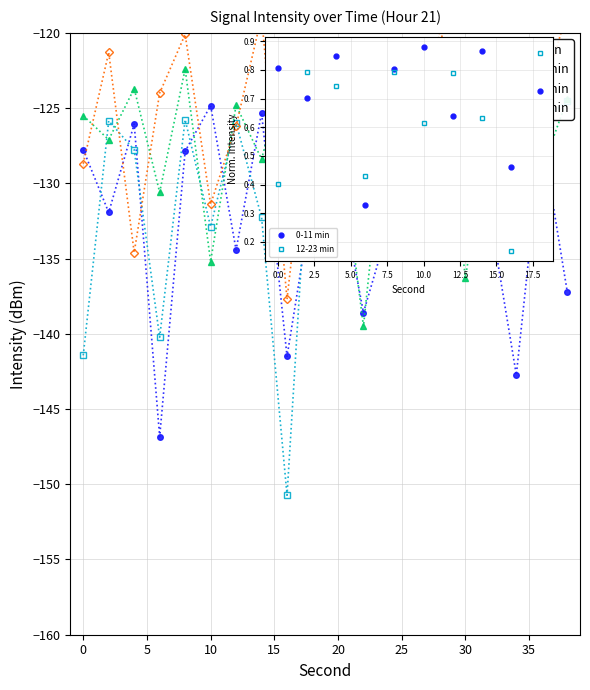

Rank the series by their maximum value, from lowest to highest.

0-11 min, 12-23 min, 24-35 min, 36-47 min